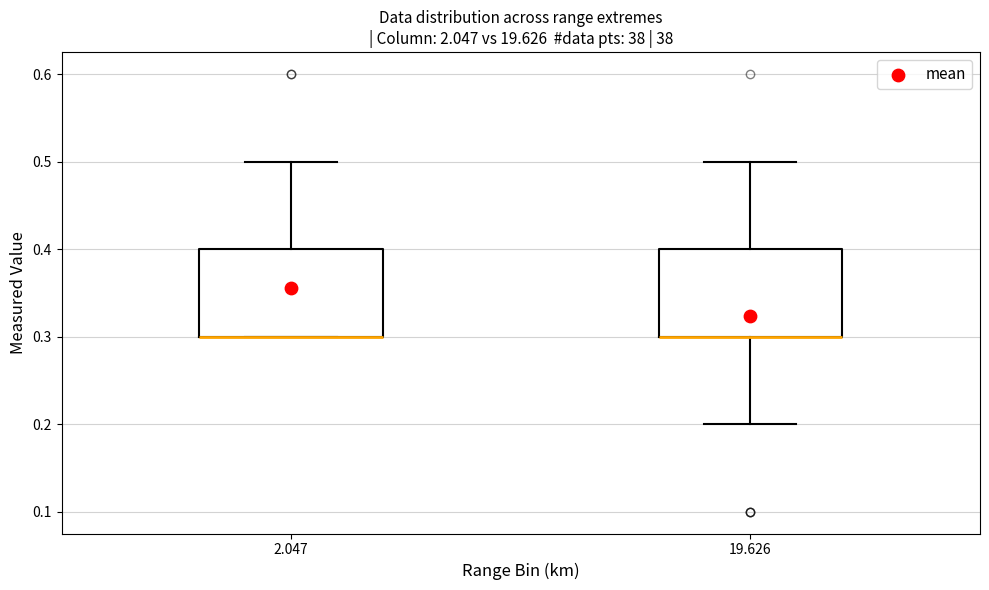

Reading left to right, read every box against the y-axis: the position of its median line, the range the box covers, and the ends of its whiskers. The values are not printed on the chart, so give them approximately, as read against the axis.

2.047: median 0.3 (drawn on the box's lower edge), box 0.3 to 0.4, whiskers 0.3 to 0.5
19.626: median 0.3 (drawn on the box's lower edge), box 0.3 to 0.4, whiskers 0.2 to 0.5